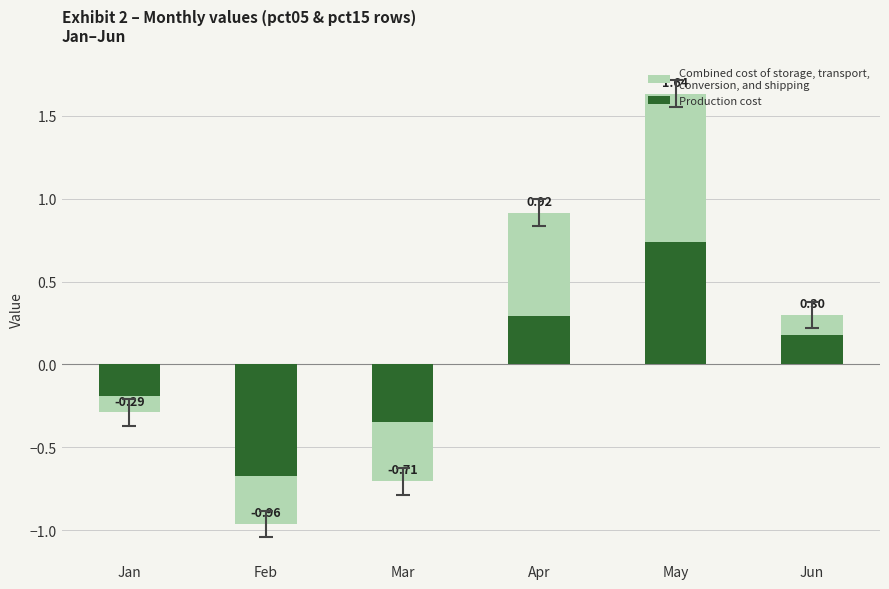

Reading left to right, what are all the values shown in this chart?

Production cost: Jan=-0.2	Feb=-0.7	Mar=-0.3	Apr=0.3	May=0.7	Jun=0.2
Combined cost of storage, transport, conversion, and shipping: Jan=-0.1	Feb=-0.3	Mar=-0.4	Apr=0.6	May=0.9	Jun=0.1